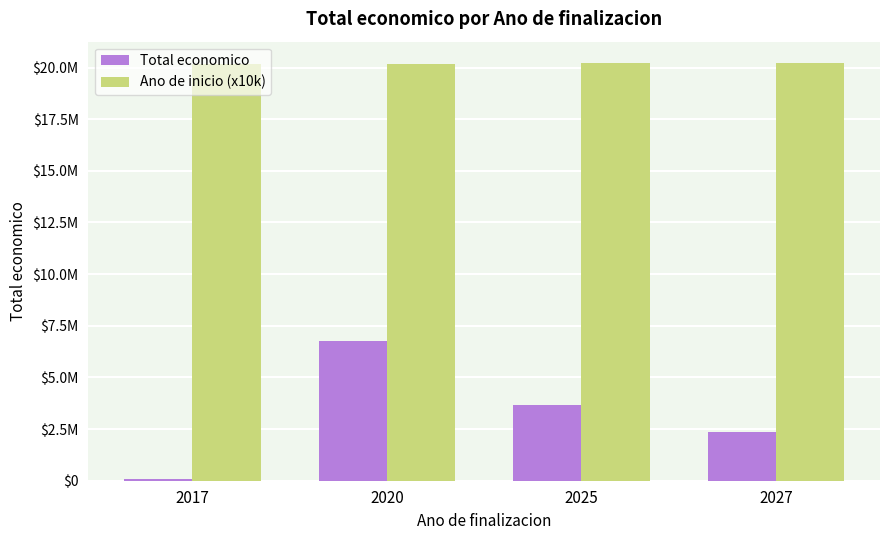

Is it true that Ano de inicio (x10k) equals 10291942.8 at 2020?

False